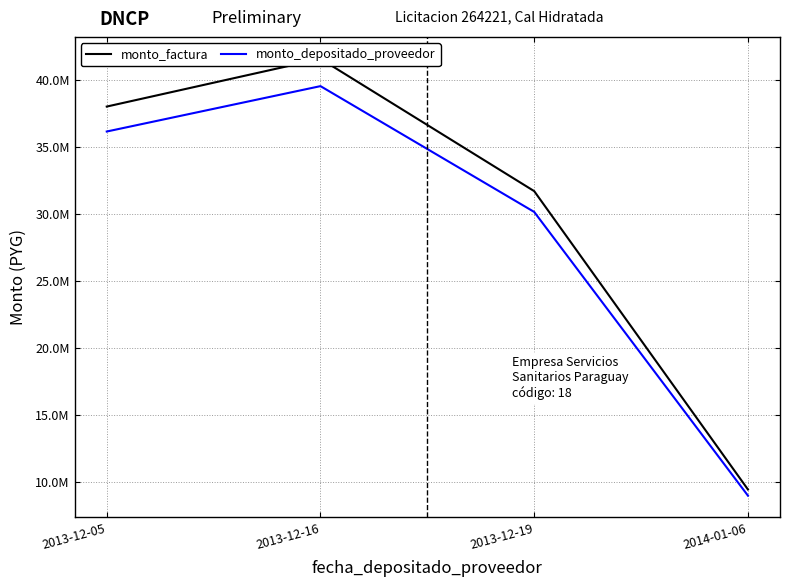

What is the difference between the maximum and minimum values in the monto_depositado_proveedor series?

30598647